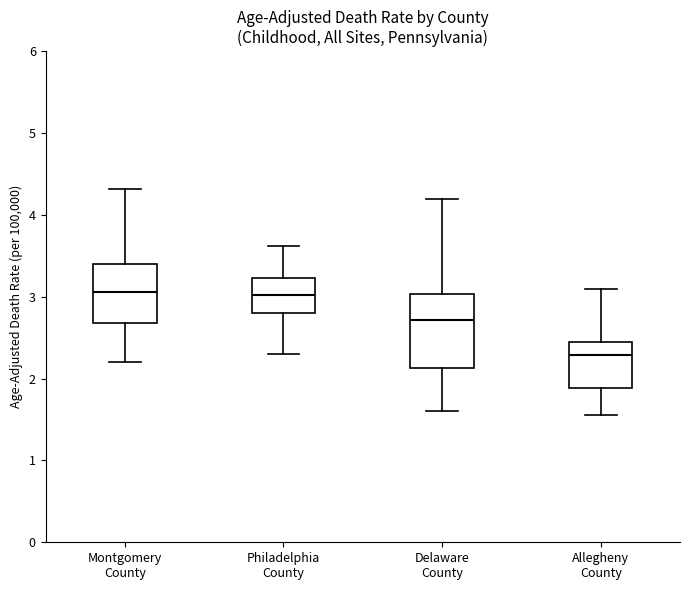

Where does the upper whisker of the box for Philadelphia County end on the y-axis? The values are not printed on the chart, so give them approximately, as read against the axis.

3.6